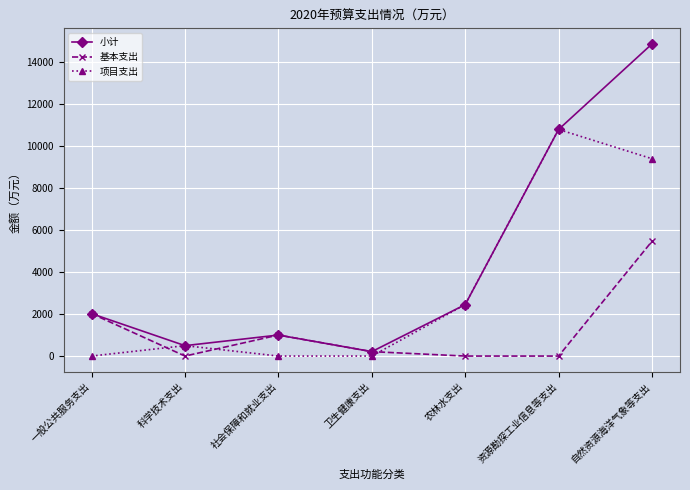

Which label corresponds to the largest value in the chart?

自然资源海洋气象等支出